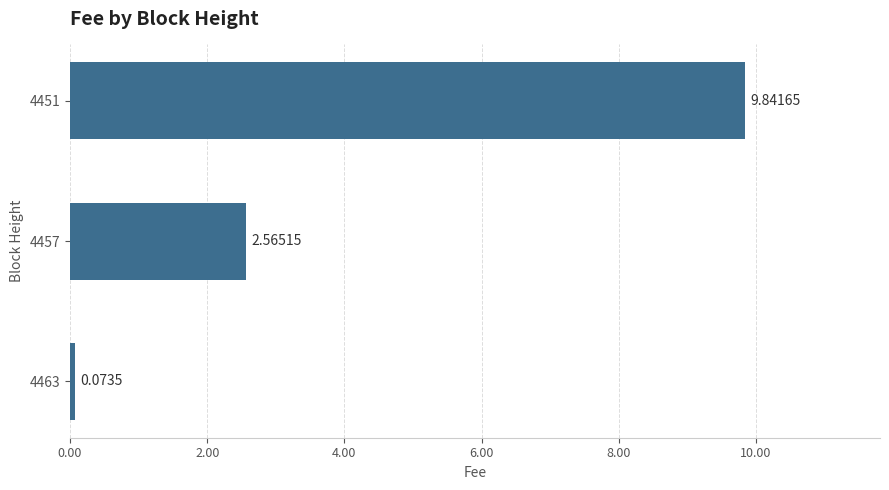

Rank the categories by value from highest to lowest.

4451, 4457, 4463